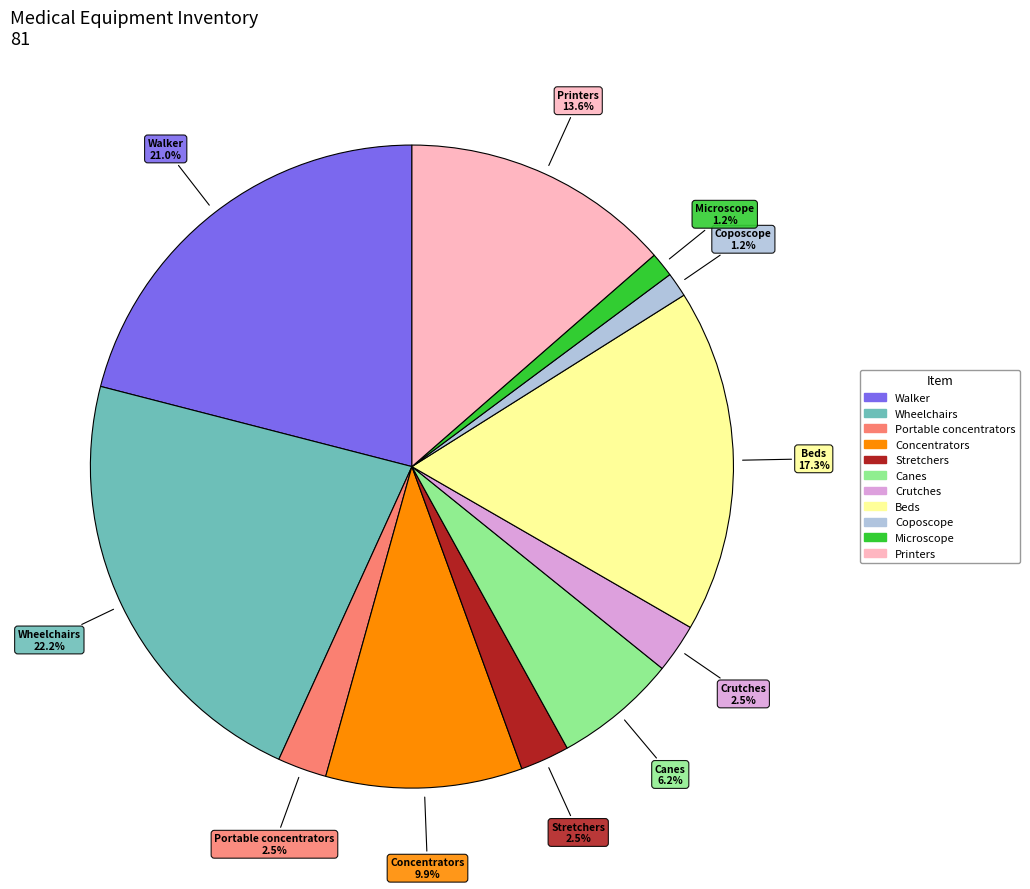

To the nearest percent, what portion does Concentrators represent?

10%